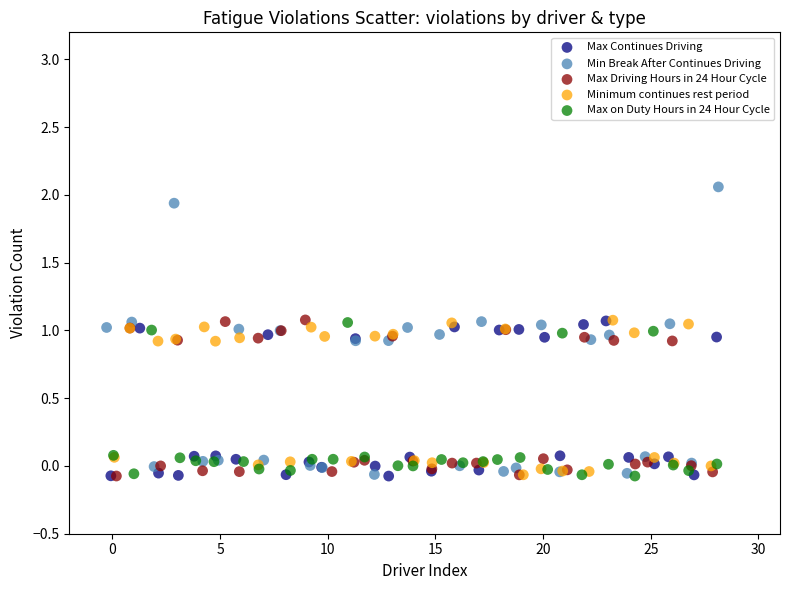

Which series has the widest spread of Y values?

Min Break After Continues Driving